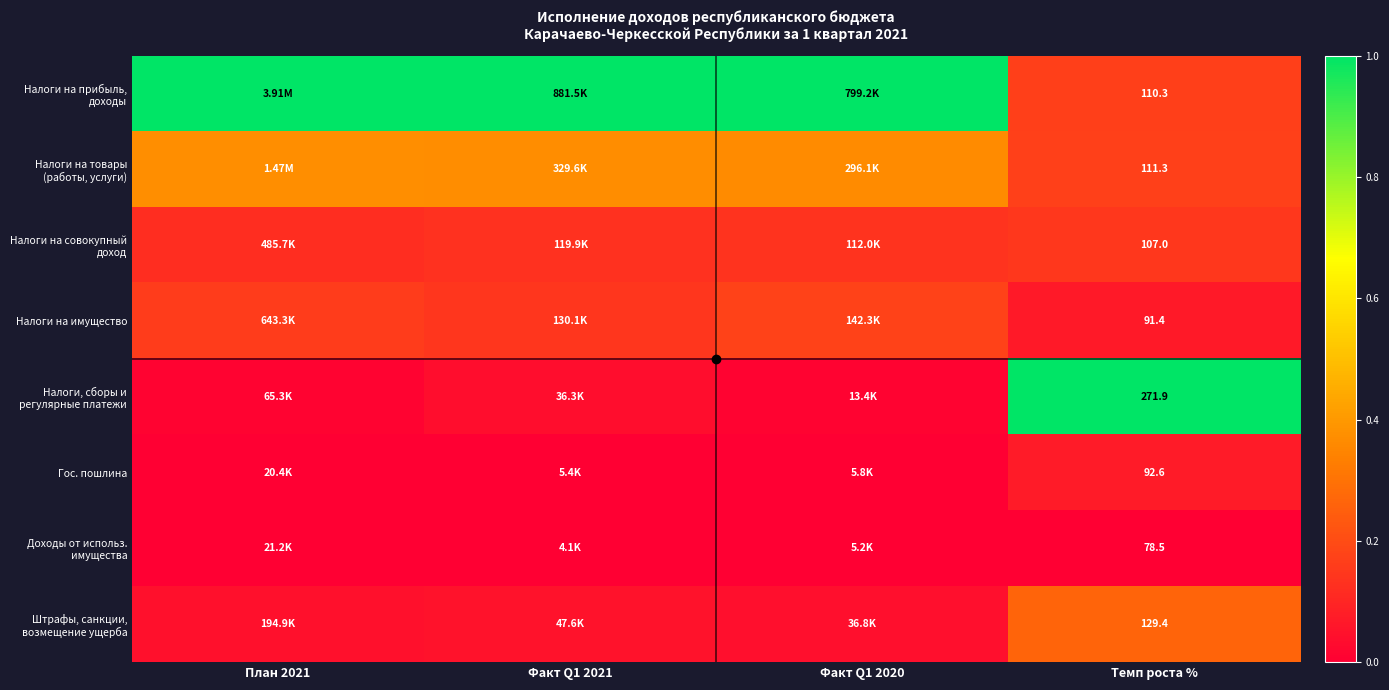

List the labels in order of Доходы от использ. имущества value, smallest first.

Факт Q1 2021, Факт Q1 2020, Темп роста %, План 2021